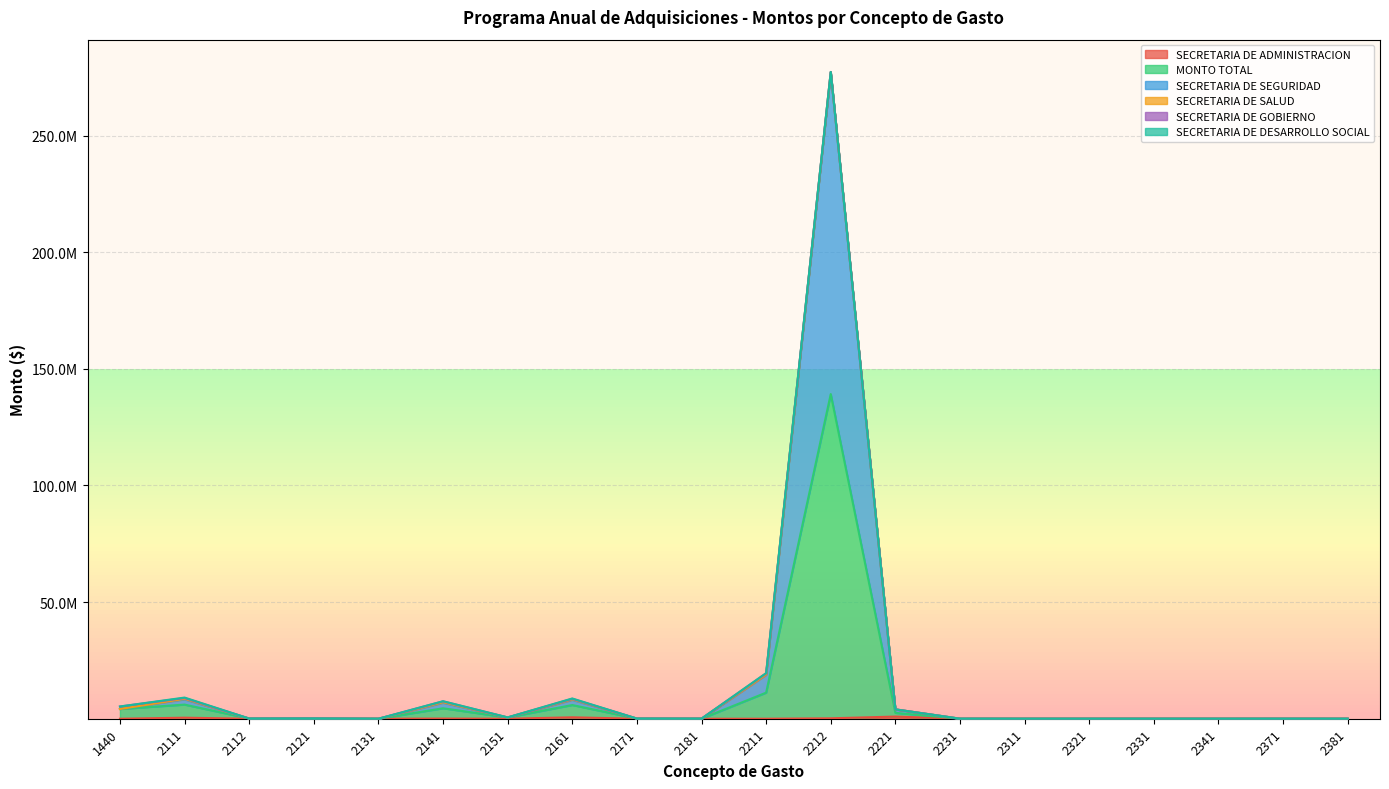

What is the sum of the SECRETARIA DE SEGURIDAD values at 2212 and 2341?

277279018.0